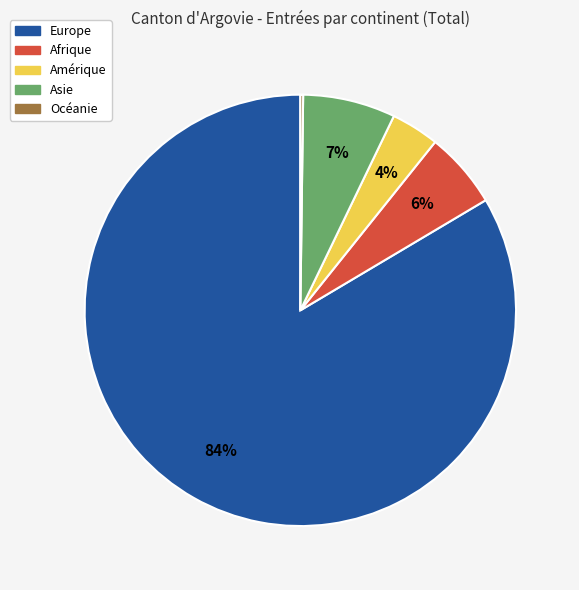

Does any single category account for the majority?

Yes